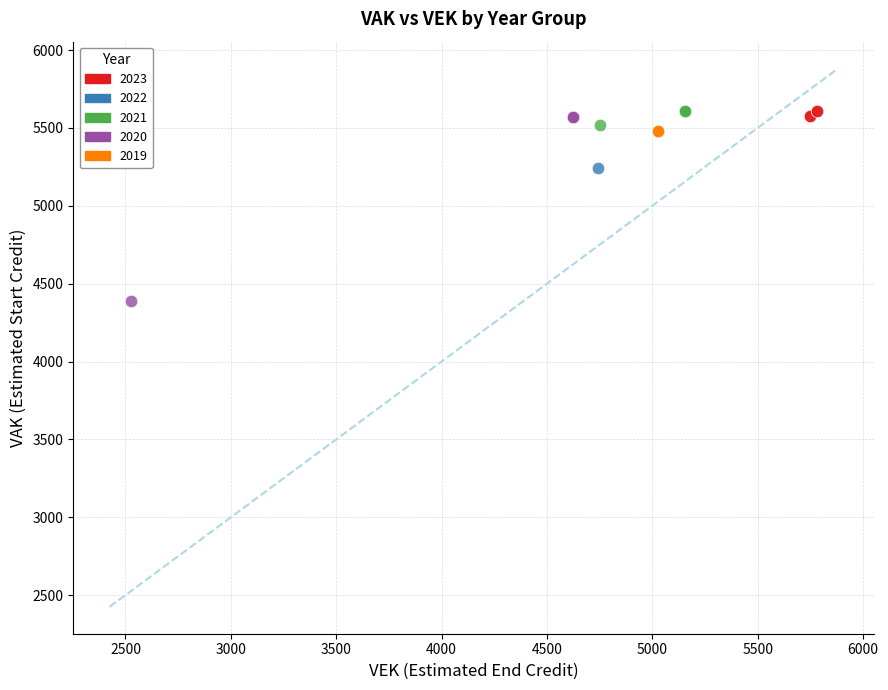

Which series reaches the minimum Y coordinate?

2020